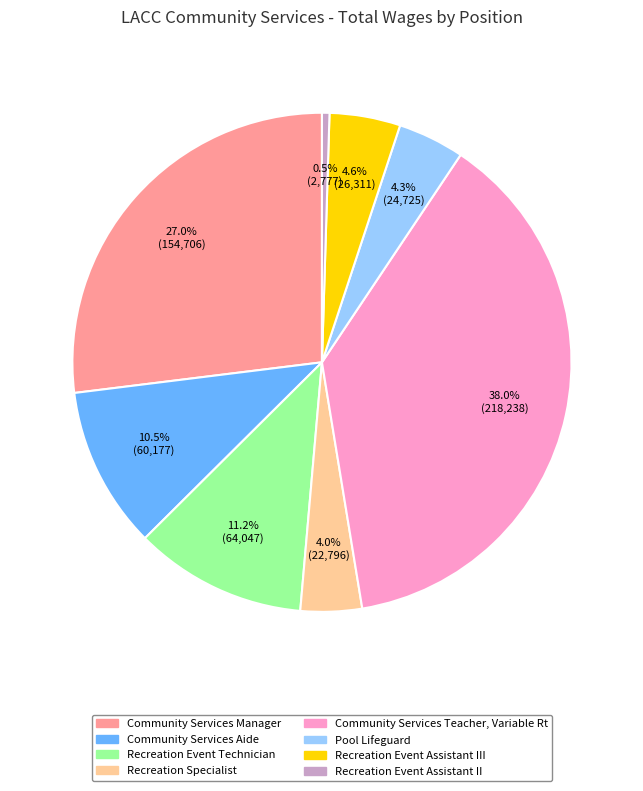

To the nearest percent, what is the combined percentage of Recreation Event Assistant III and Recreation Specialist?

9%